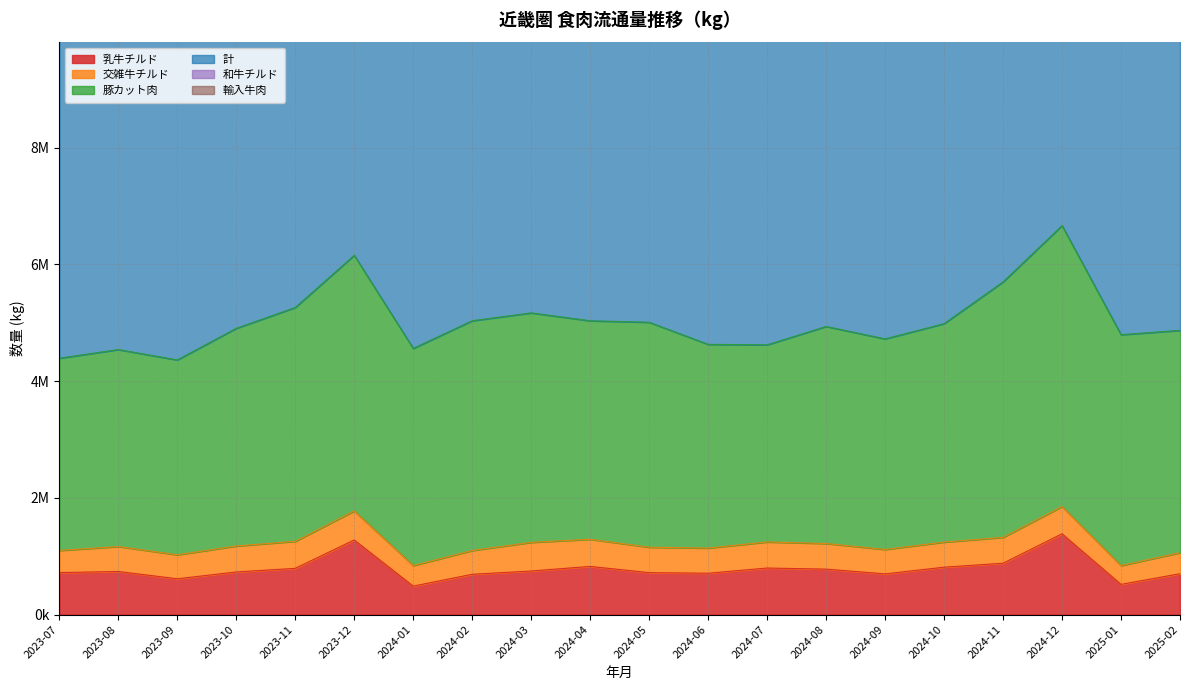

Which series has the largest total across all categories?

計